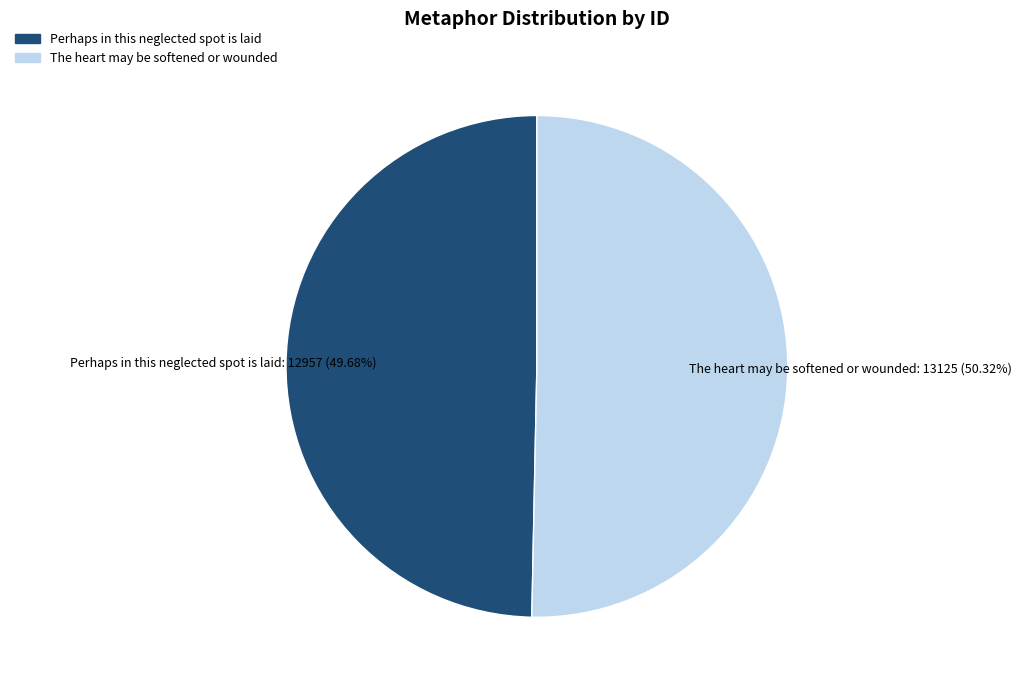

What percentage is the Perhaps in this neglected spot is laid slice, to the nearest percent?

50%